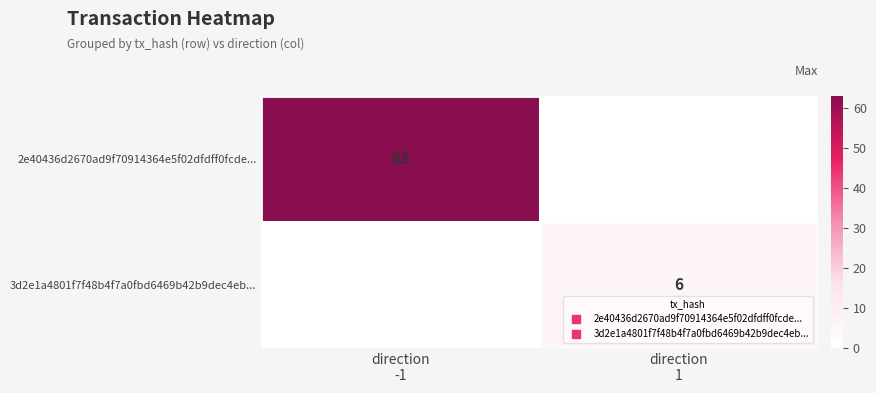

What is the difference between the maximum and minimum values in the 3d2e1a4801f7f48b4f7a0fbd6469b42b9dec4eb... series?

6